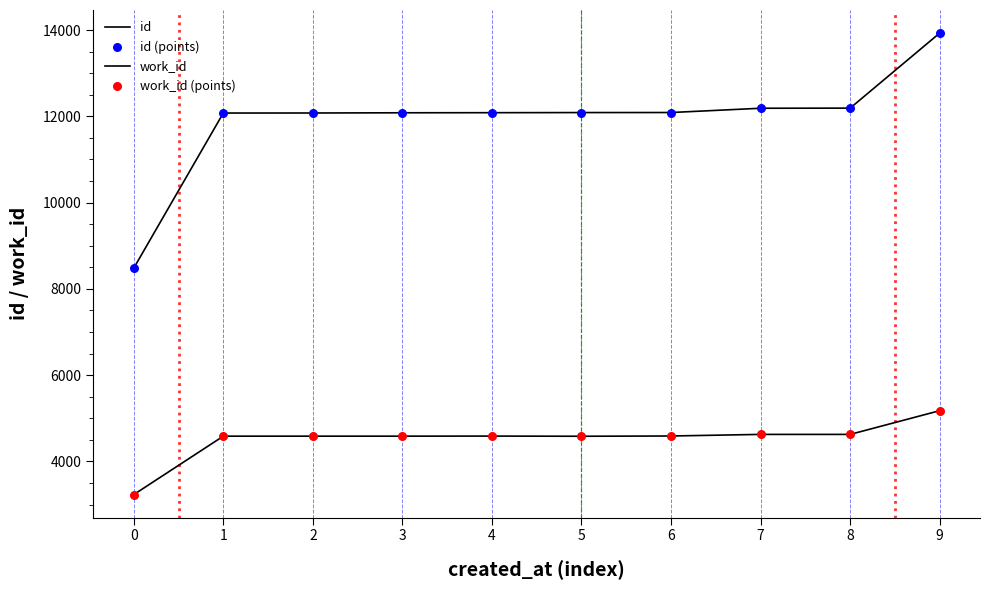

How many lines are shown in the chart?

2